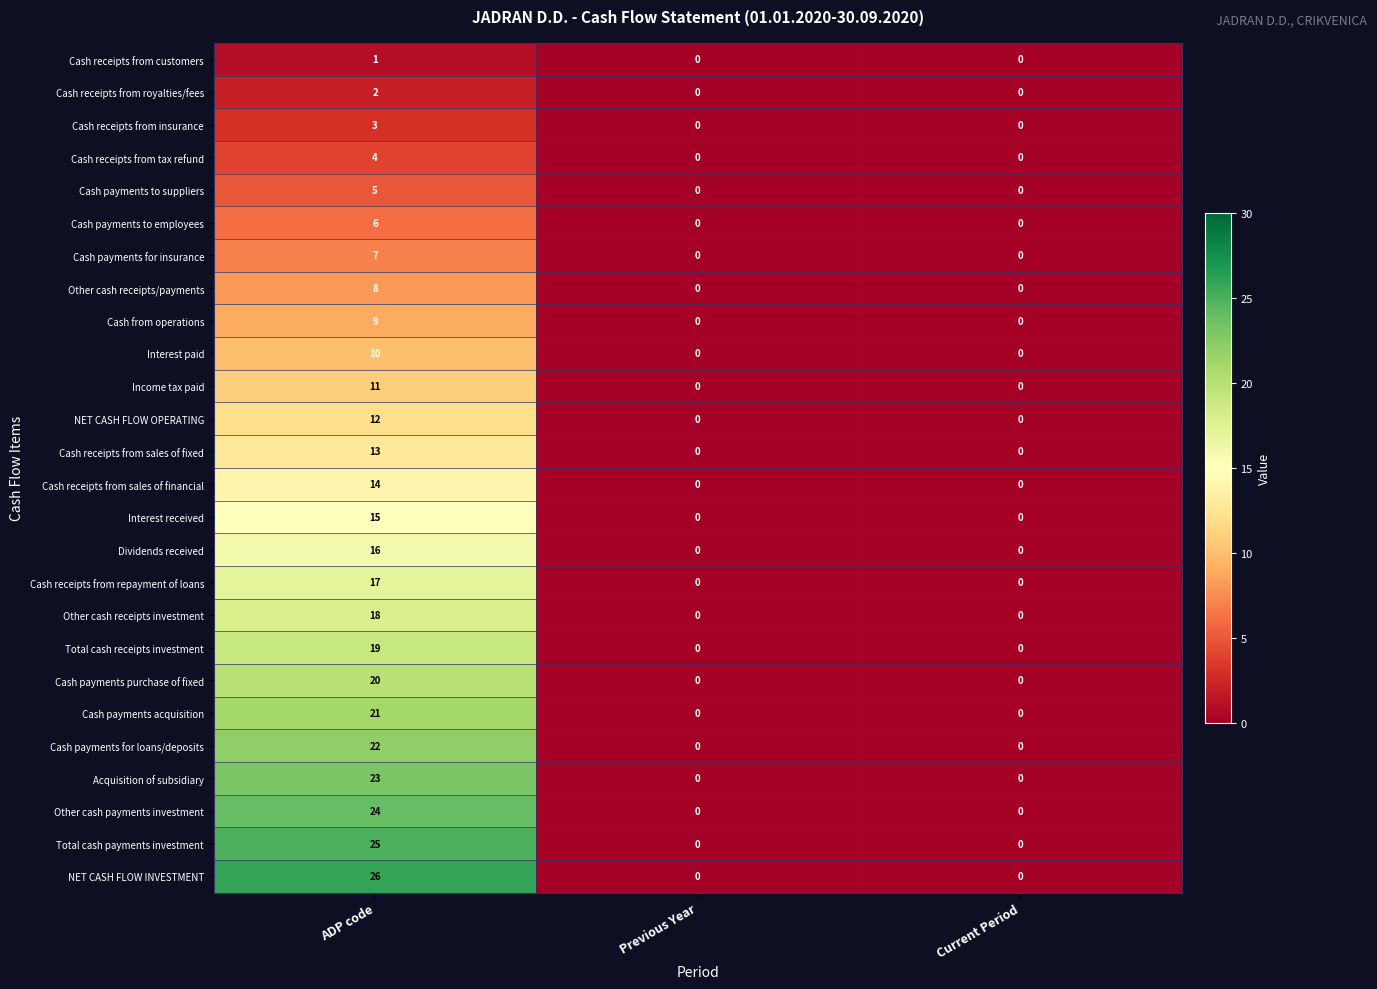

The value of Other cash payments investment at ADP code is 11. True or false?

False